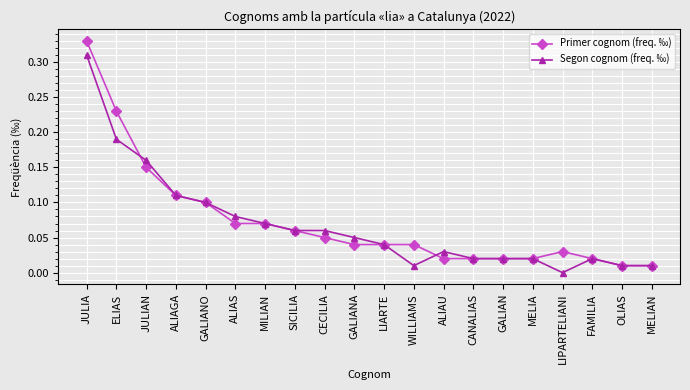

What position from the right is SICILIA?

13